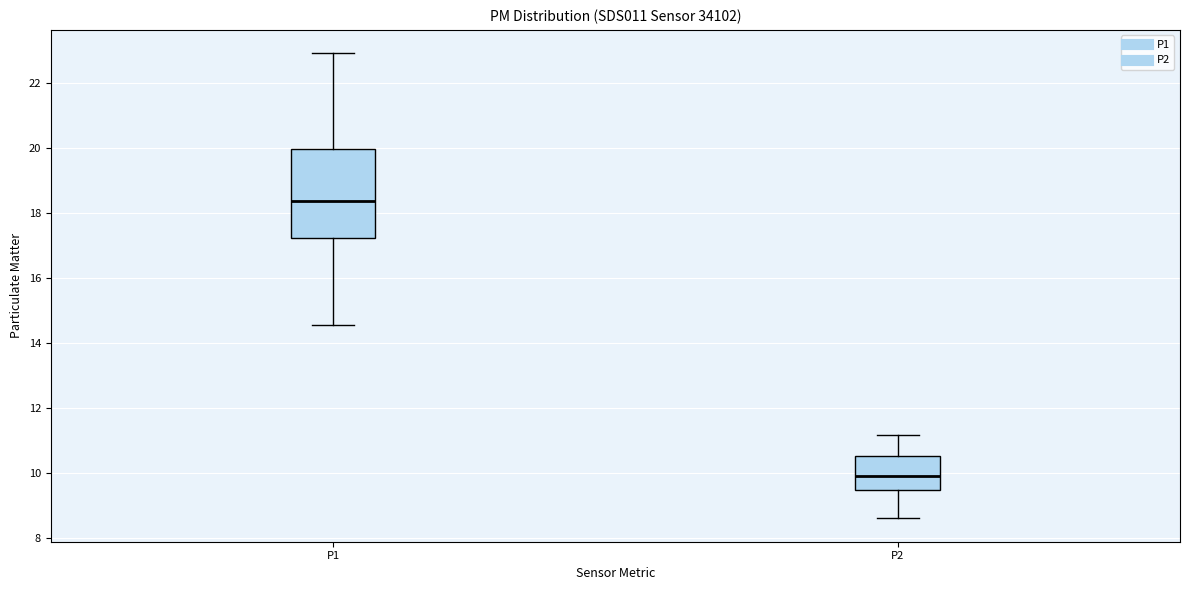

Comparing the boxes themselves (not the whiskers), which one is the tallest?

P1